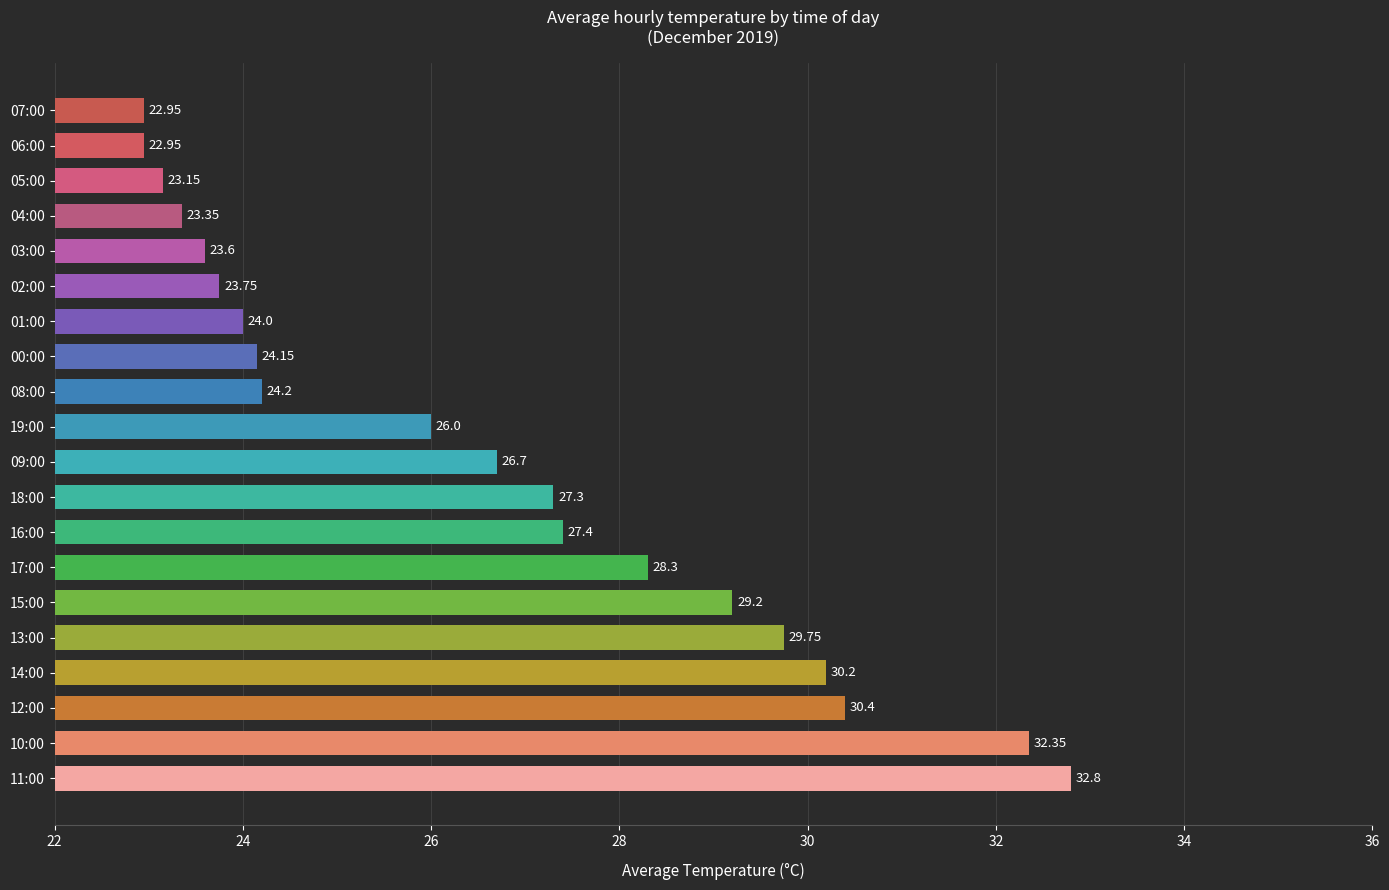

What is the difference between the values at 01:00 and 16:00?

3.4